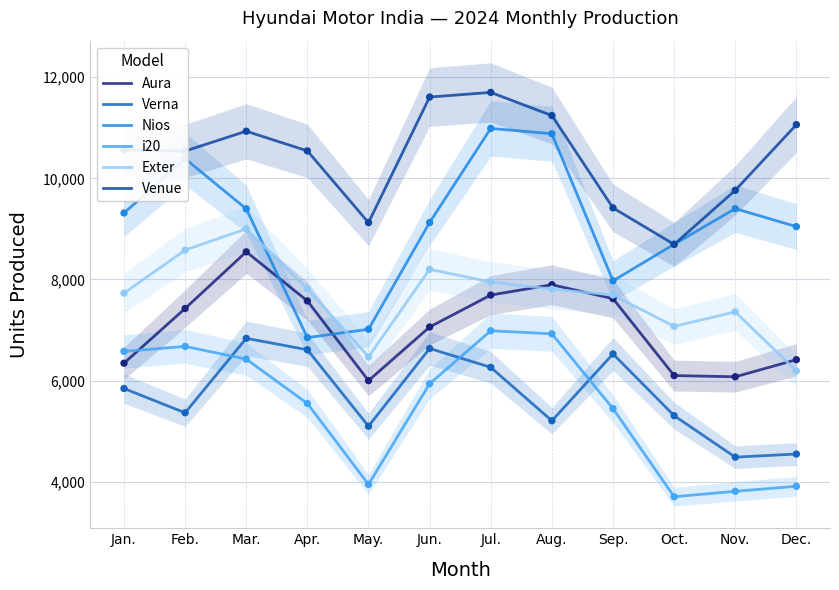

What are all the series names shown in the legend?

Aura, Verna, Nios, i20, Exter, Venue